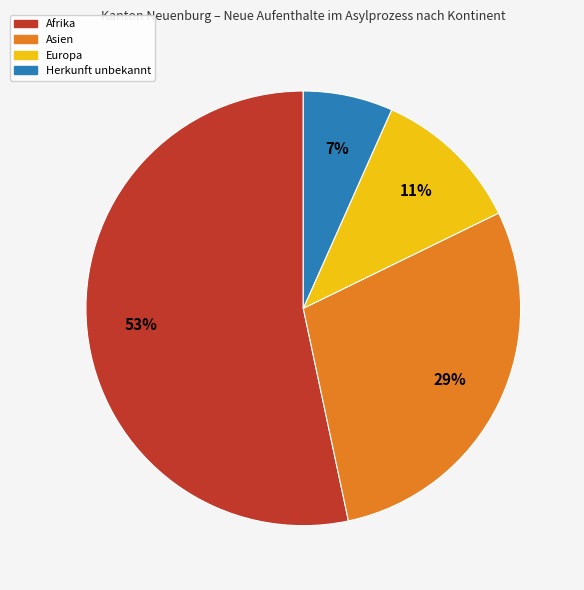

Approximately how many times larger is the value at Europa compared to Asien?

0.4